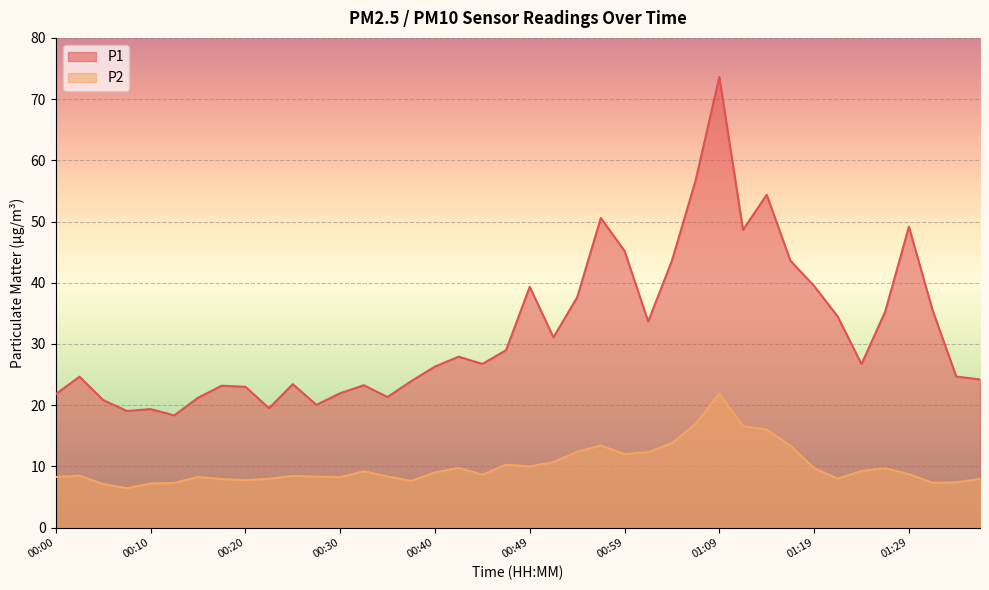

What is the sum of the P2 values at 00:35 and 01:31?

15.7